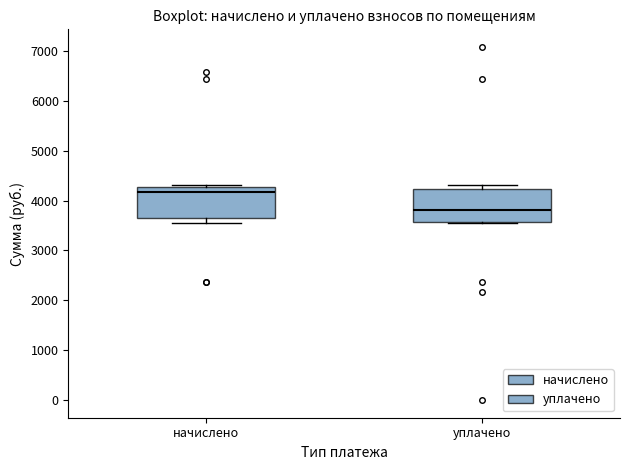

Reading left to right, read every box against the y-axis: the position of its median line, the range the box covers, and the ends of its whiskers. The values are not printed on the chart, so give them approximately, as read against the axis.

начислено: median 4200, box 3700 to 4300, whiskers 3500 to 4300 (just above the box's upper edge)
уплачено: median 3800, box 3600 to 4200, whiskers 3500 to 4300